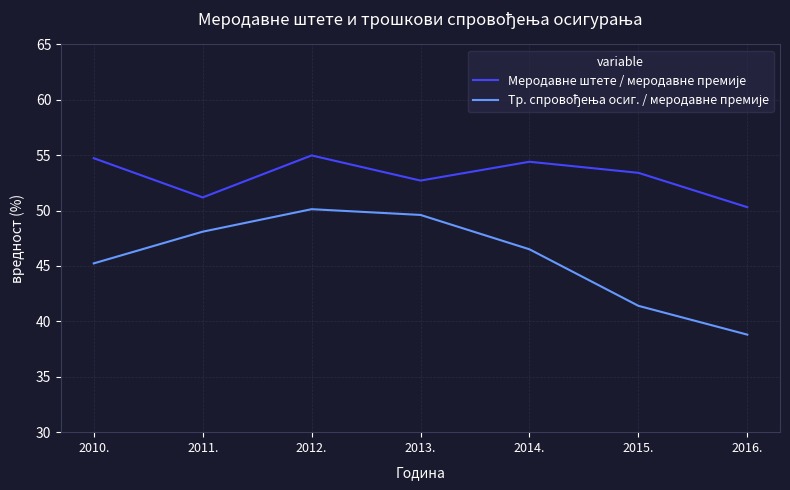

What is the difference between the highest and lowest values at 2010.?

9.5